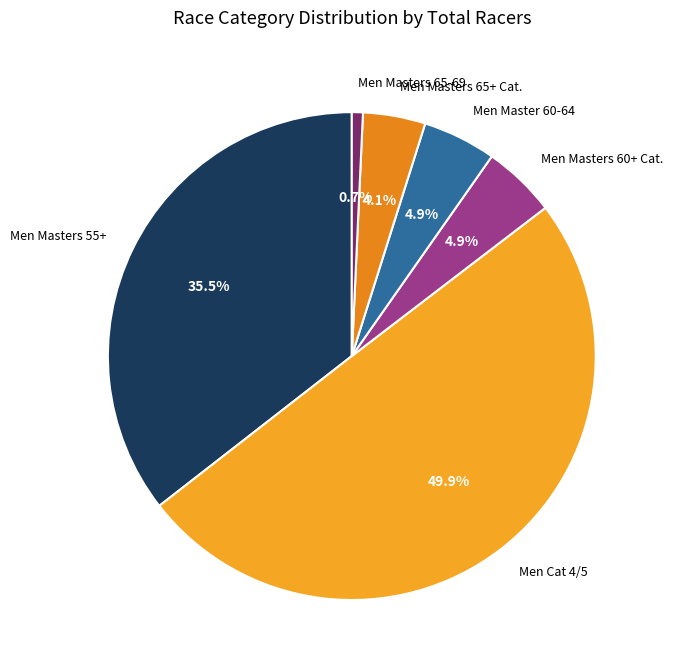

What portion of the pie excludes Men Masters 65+ Cat.?

95.9%